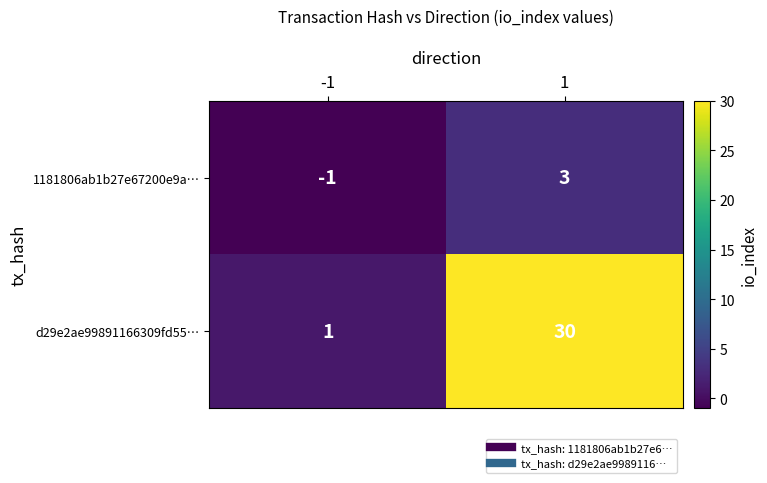

Reading left to right, what are all the values shown in this chart?

1181806ab1b27e67200e9a…: -1	3
d29e2ae99891166309fd55…: 1	30